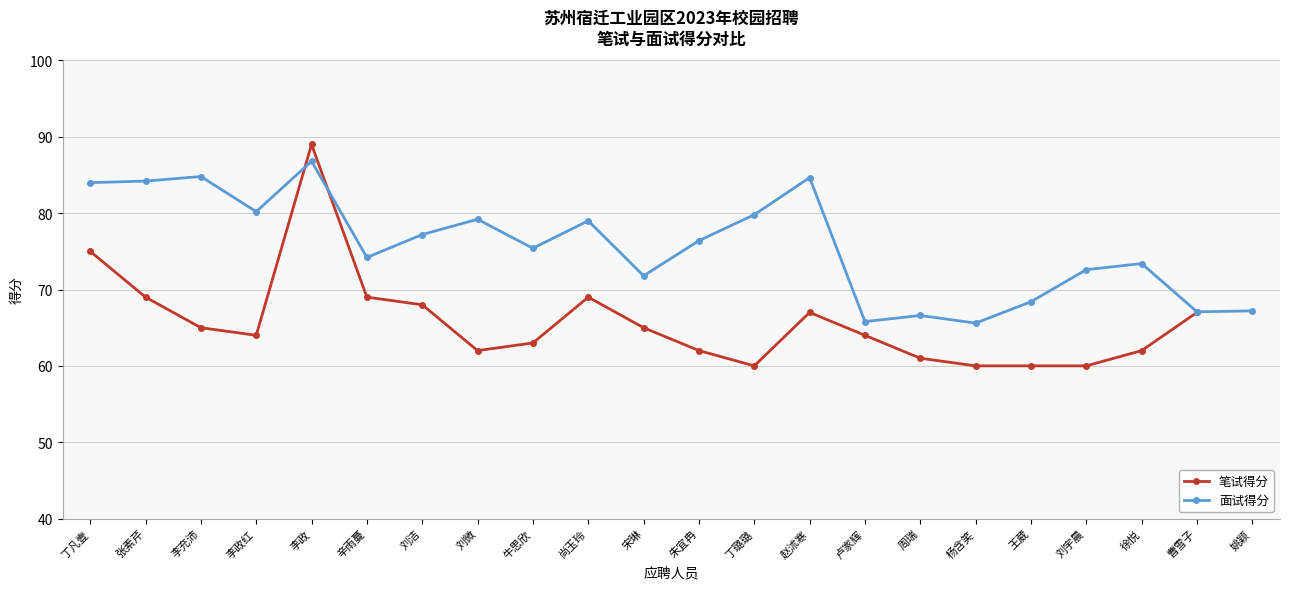

Between 周瑞 and 姚颖, which is larger?

姚颖